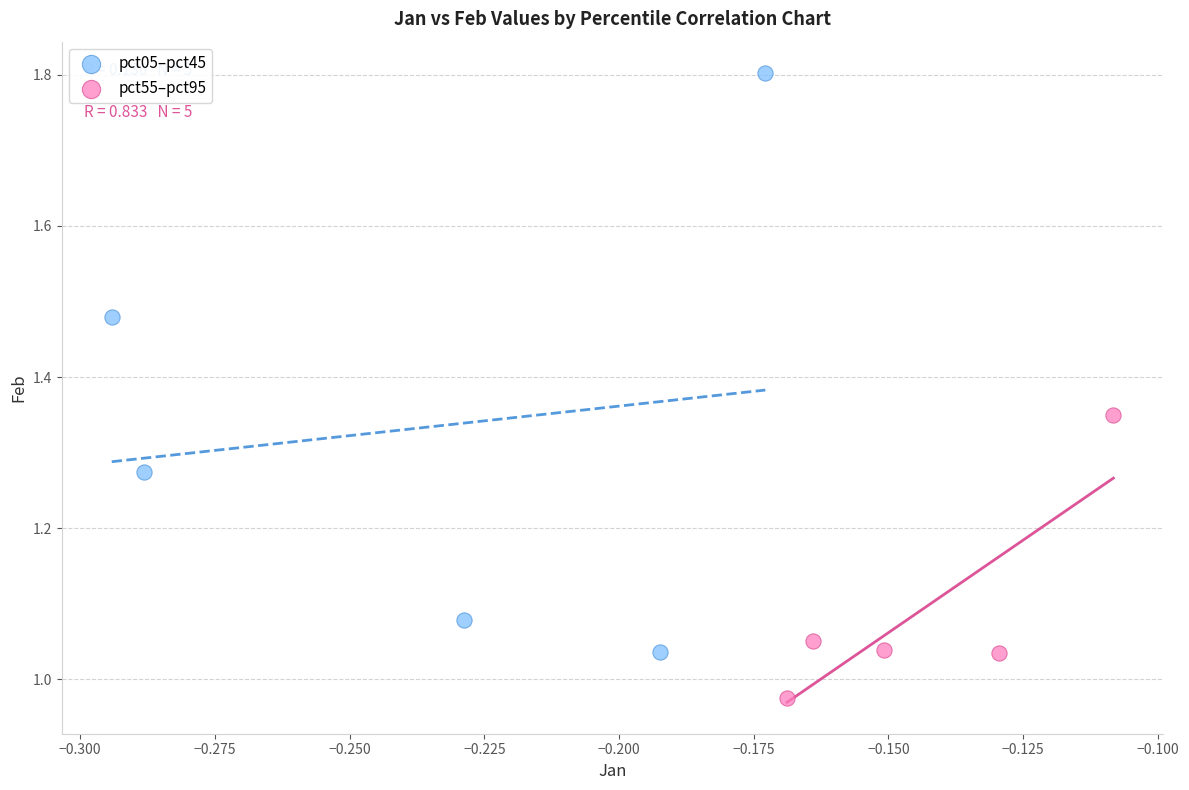

Which series contains the highest Y value?

pct05–pct45